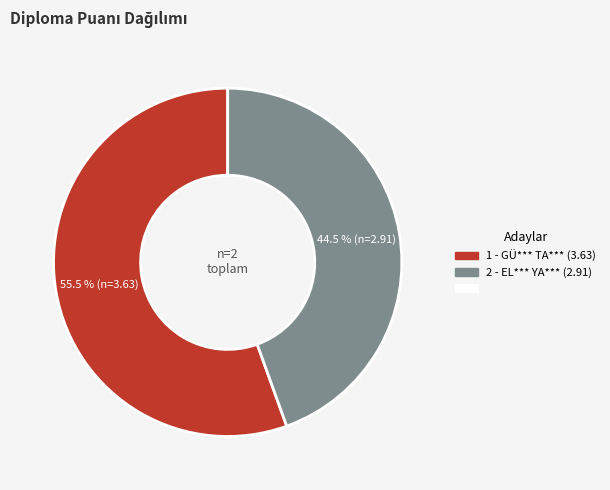

Does any single category account for the majority?

Yes